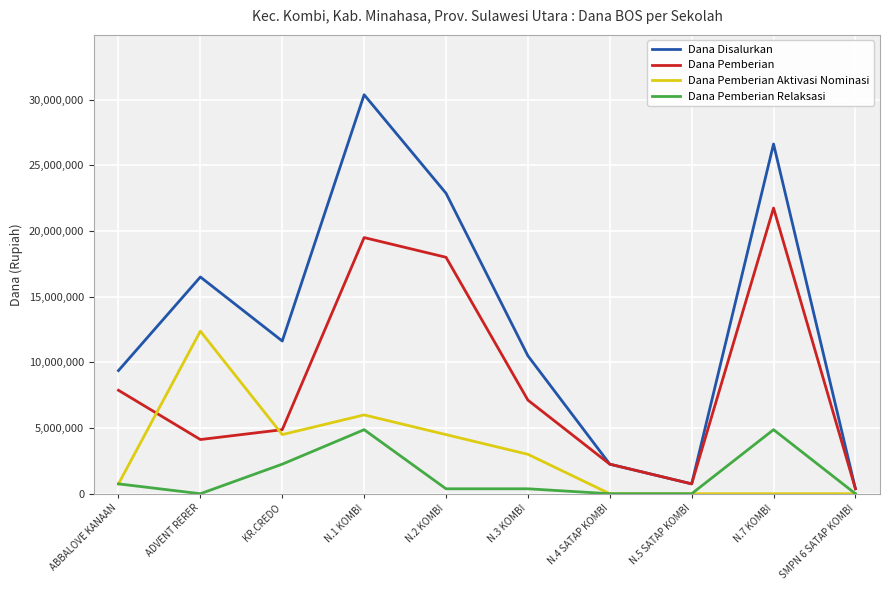

At which category does Dana Pemberian Aktivasi Nominasi reach its first local valley?

KR.CREDO